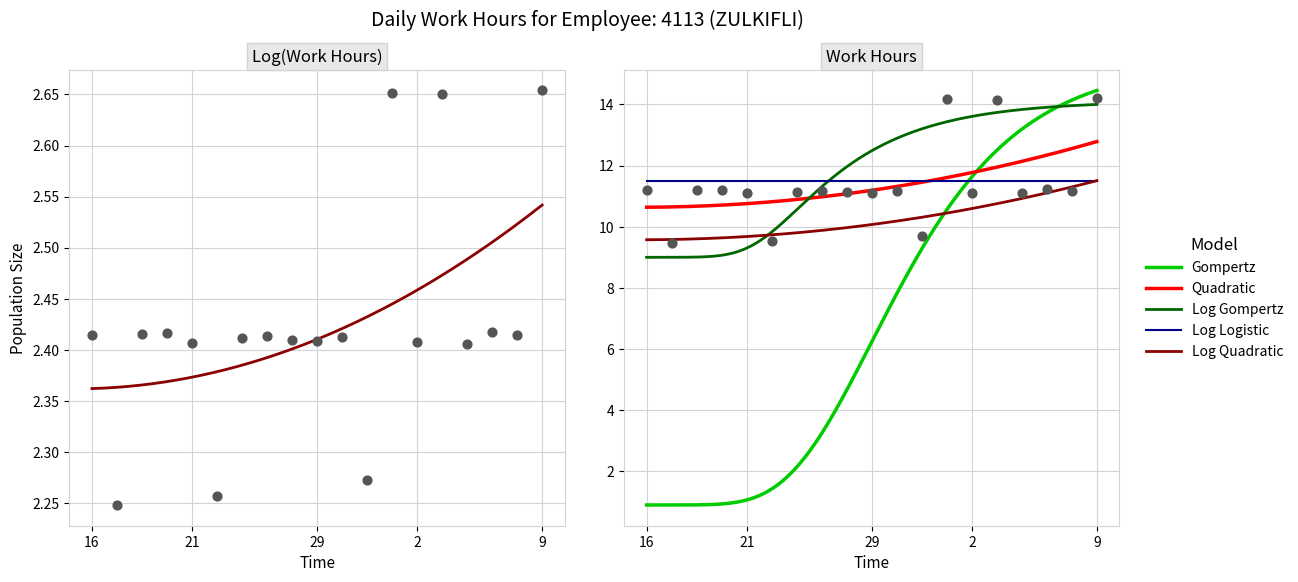

Between 30 and 1, which is larger?

1